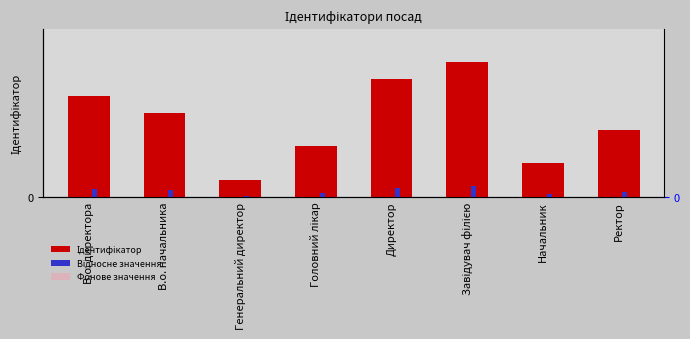

What is the minimum value shown in the chart?

0.1